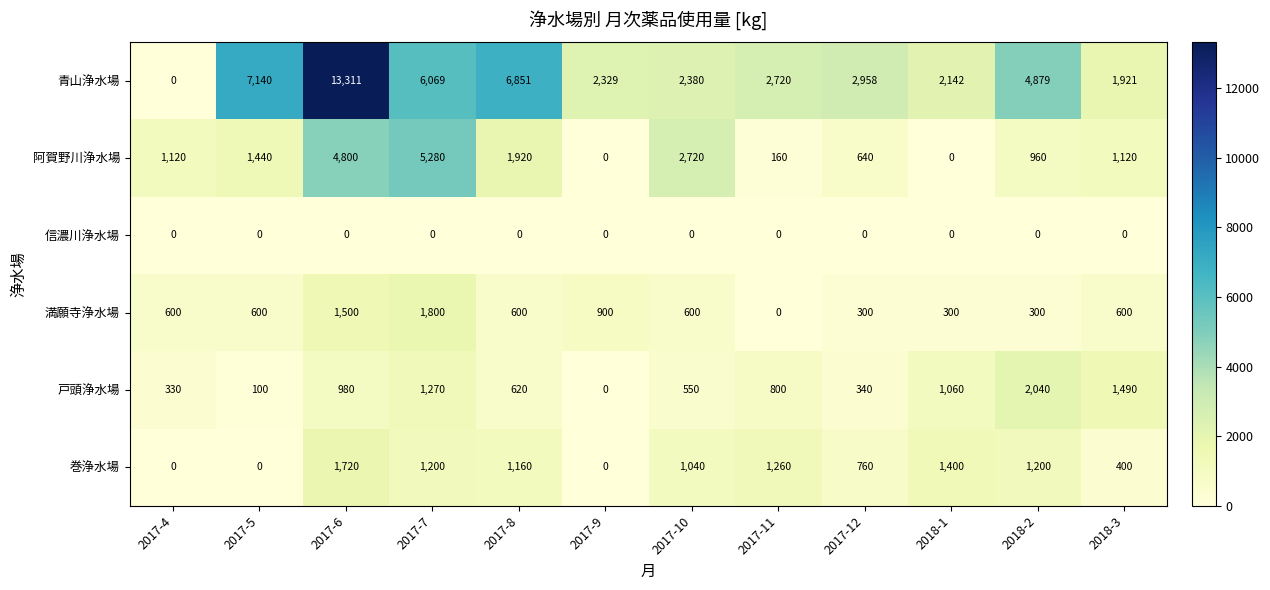

The 青山浄水場 series shows 4111 at 2017-12. True or false?

False